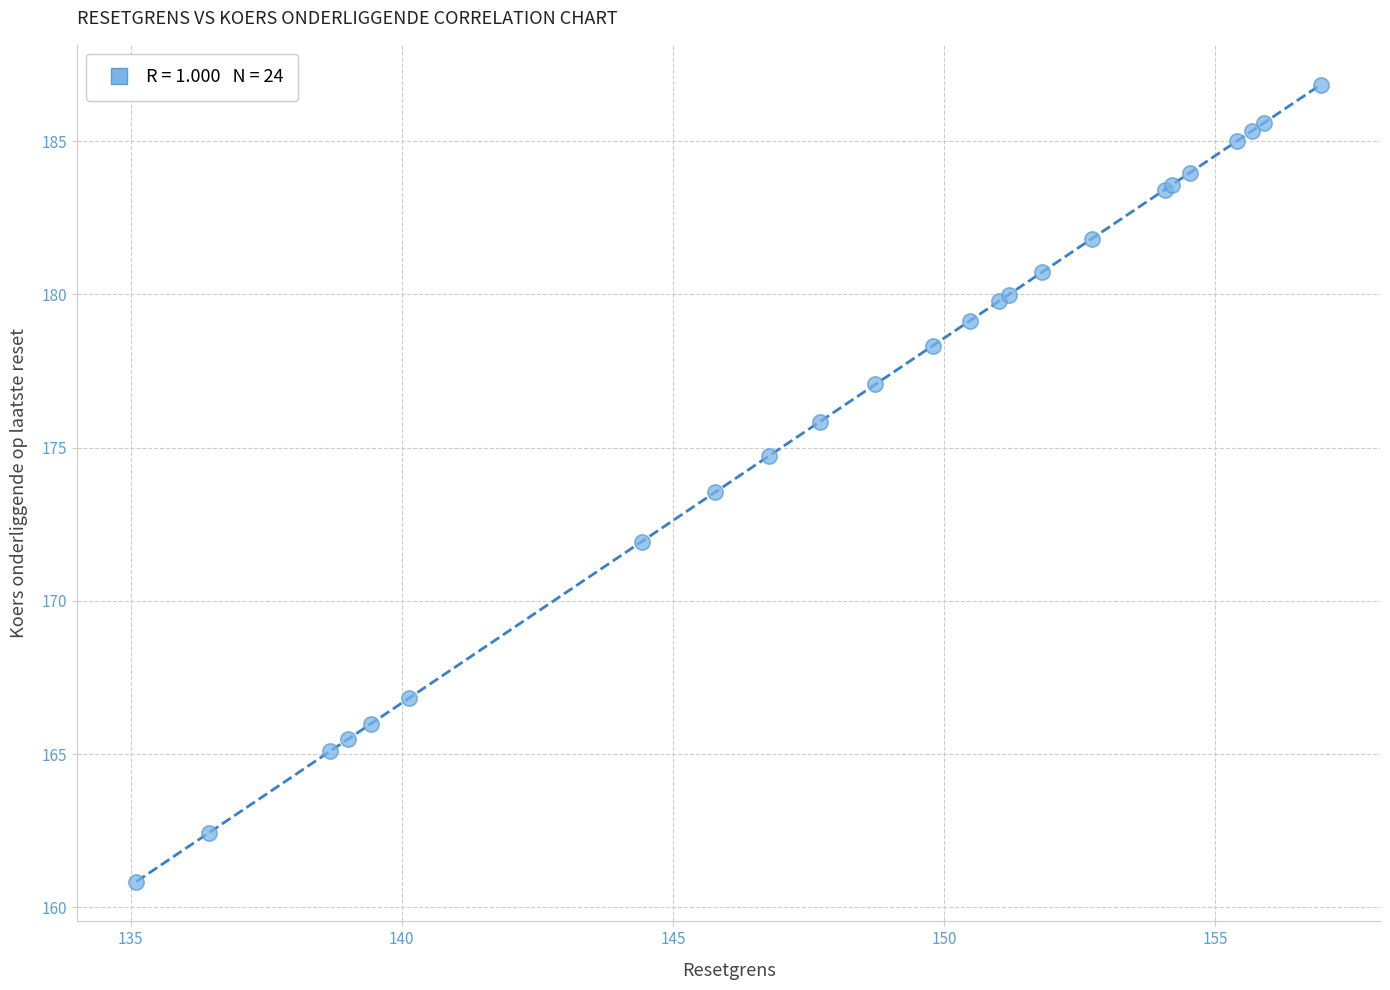

What Y value in the scatter plot is closest to 173?

173.5